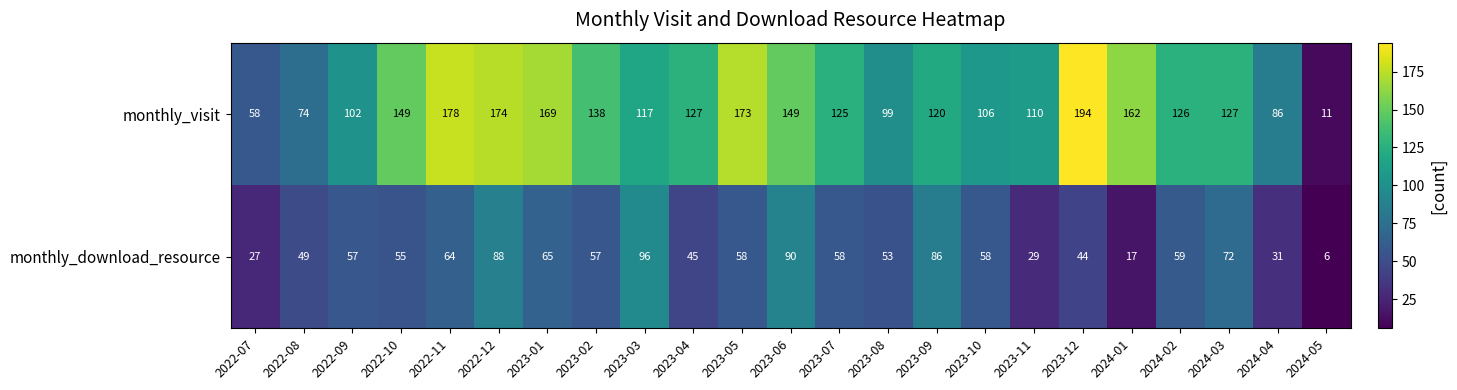

The monthly_download_resource series shows 154 at 2022-12. True or false?

False